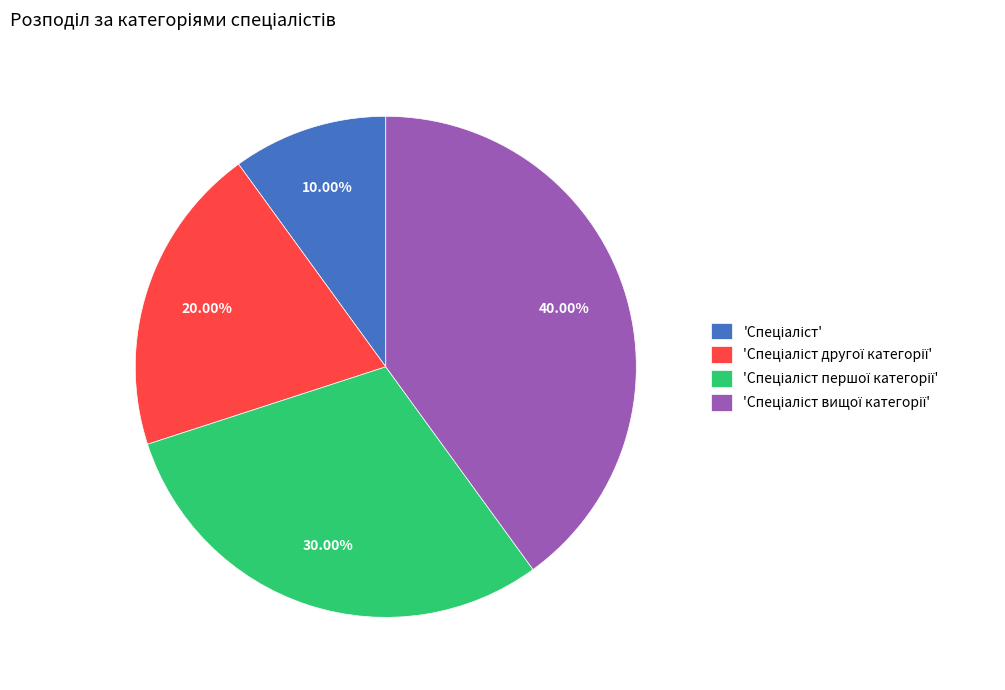

Is there a majority slice in this chart?

No